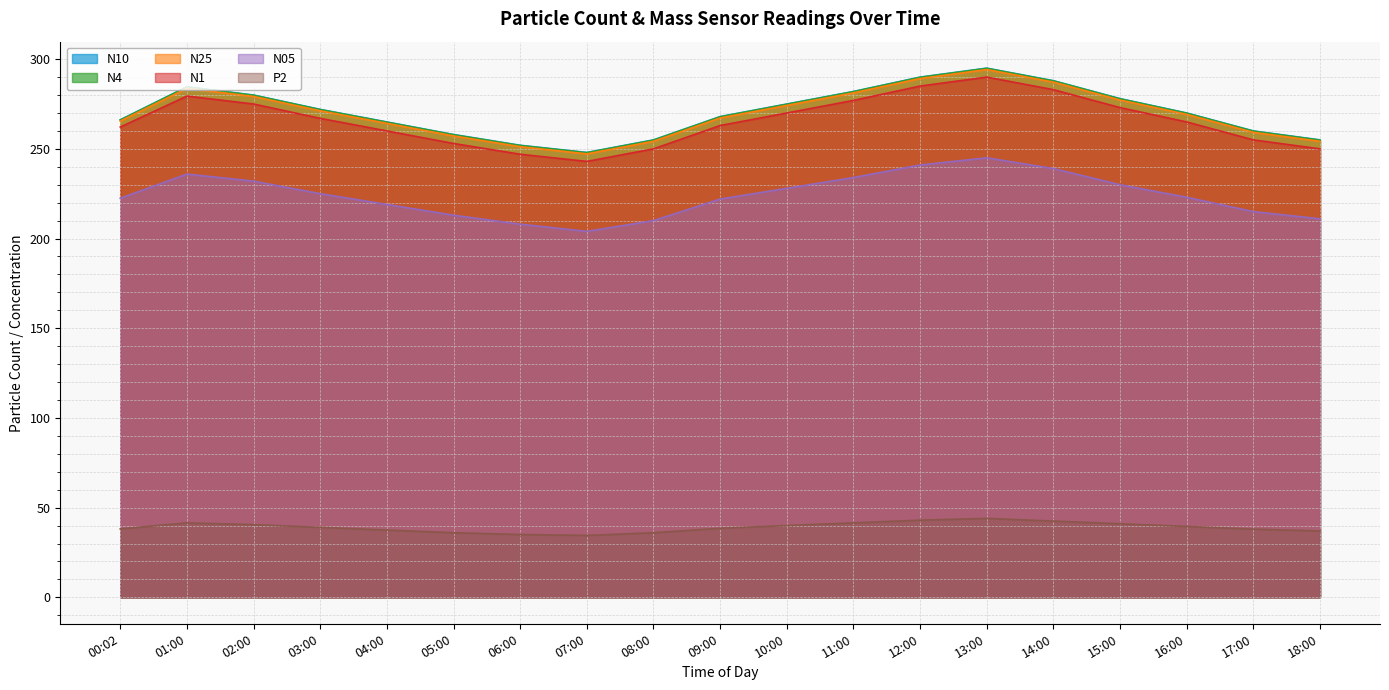

What is the sum of all P2 values?

743.1